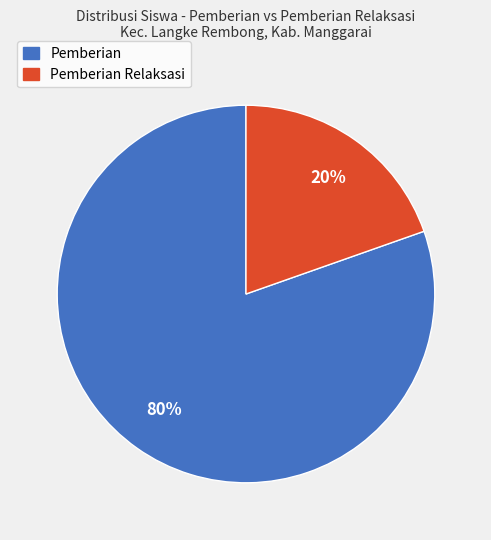

Does any single category account for the majority?

Yes